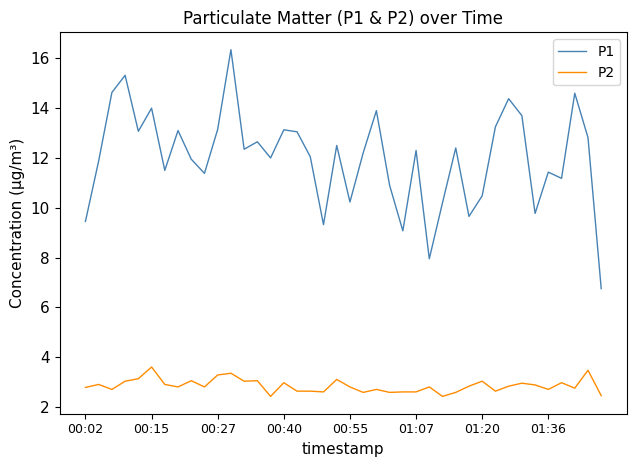

Which series has the largest range (max minus min)?

P1